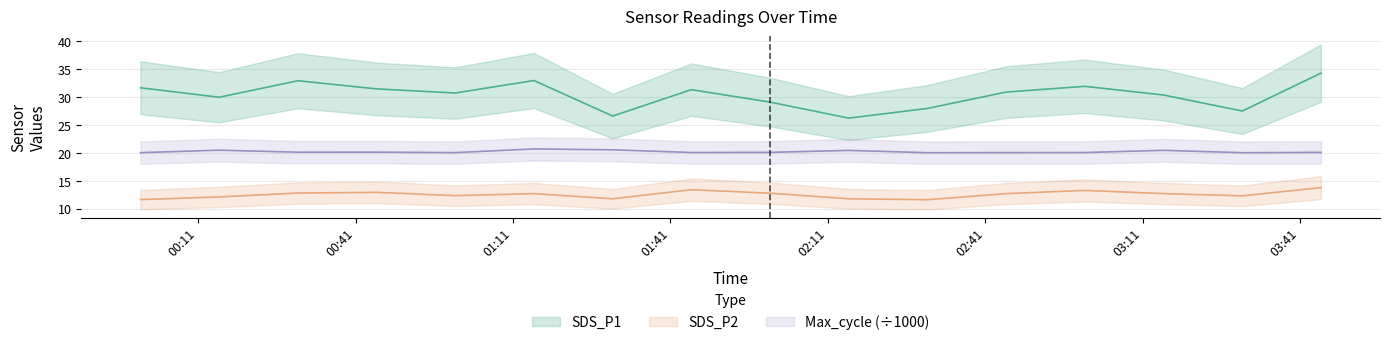

What is the difference between the maximum and minimum values in the Max_cycle series?

0.7